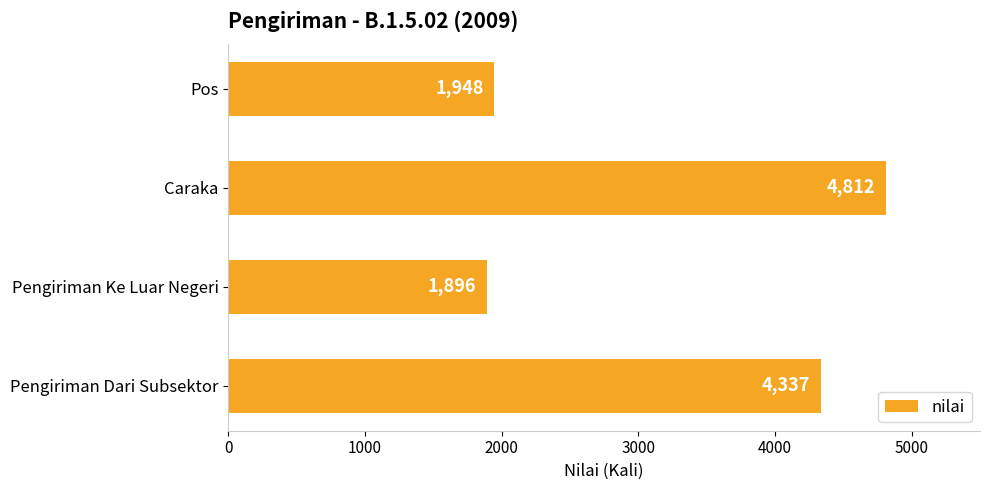

What is the smallest value displayed?

1896